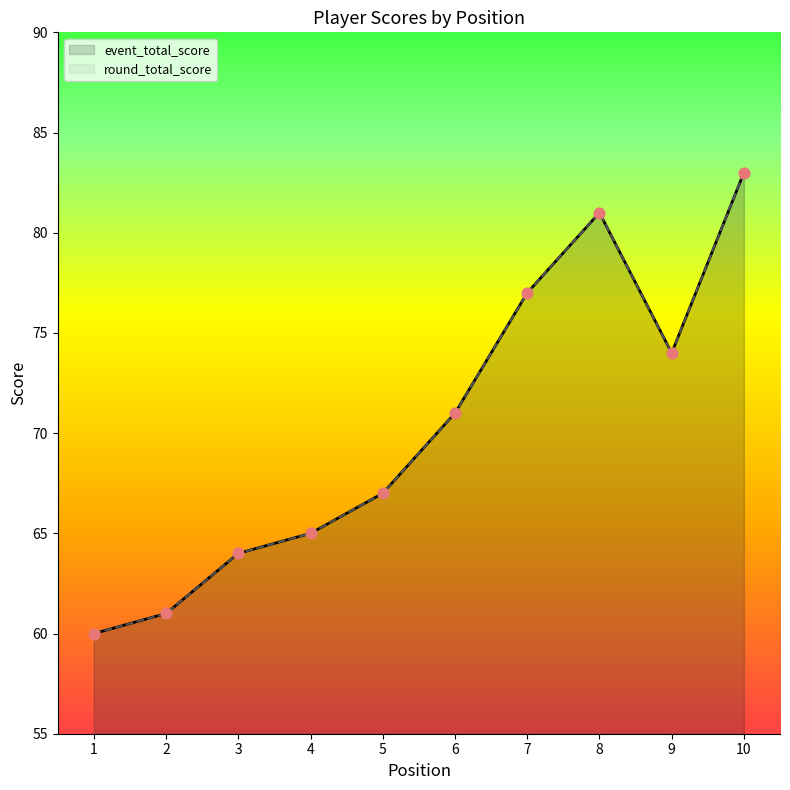

What are all the series names shown in the legend?

event_total_score, round_total_score